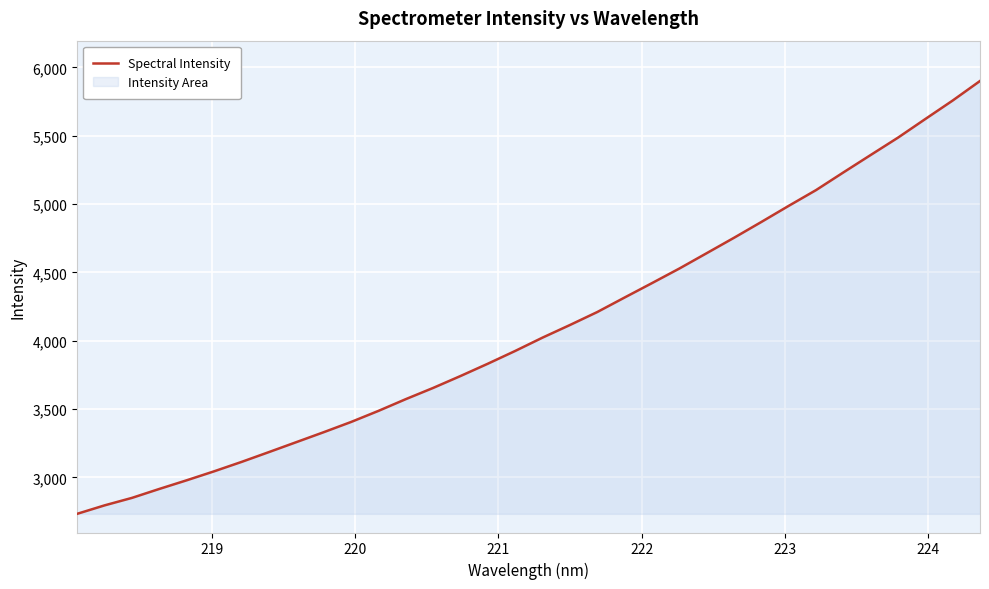

How many distinct data groups are displayed?

1